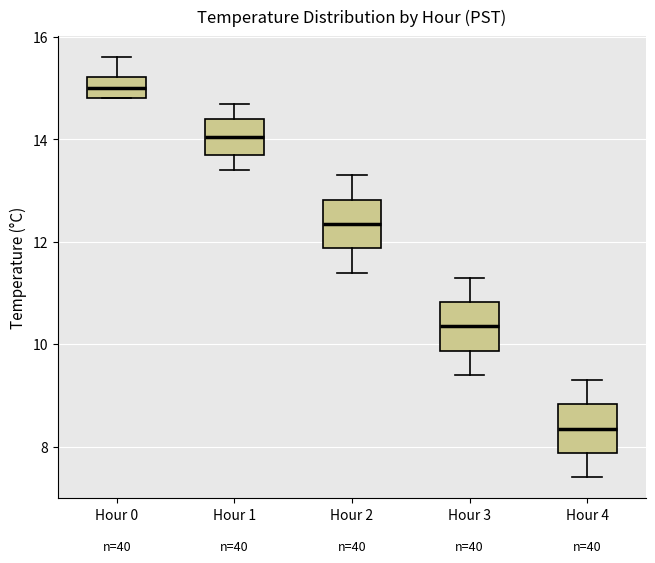

Which box has the lowest median line?

Hour 4